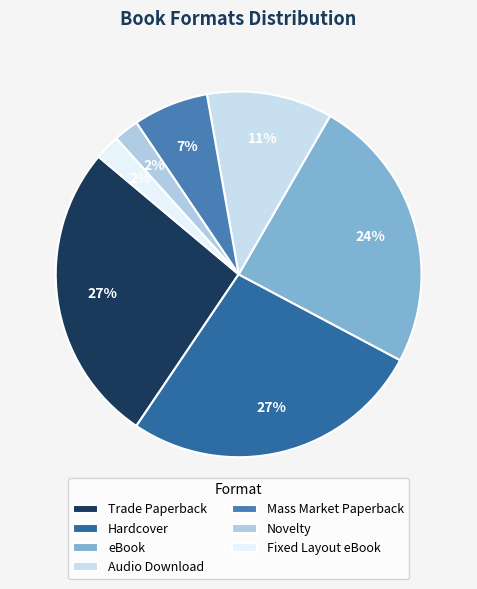

Is it true that Trade Paperback is 14% of the pie?

False